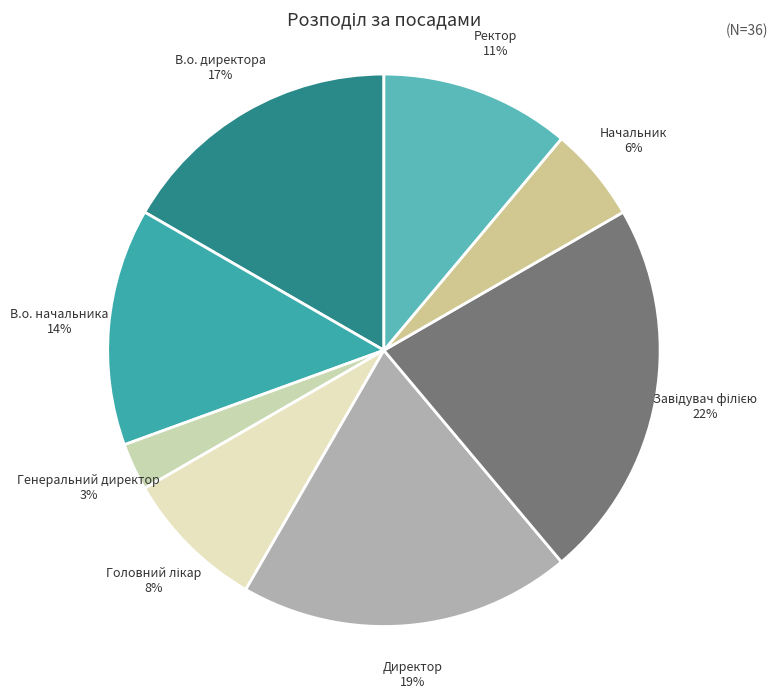

Is the sum of Начальник 6% and В.о. начальника 14% greater than half?

No